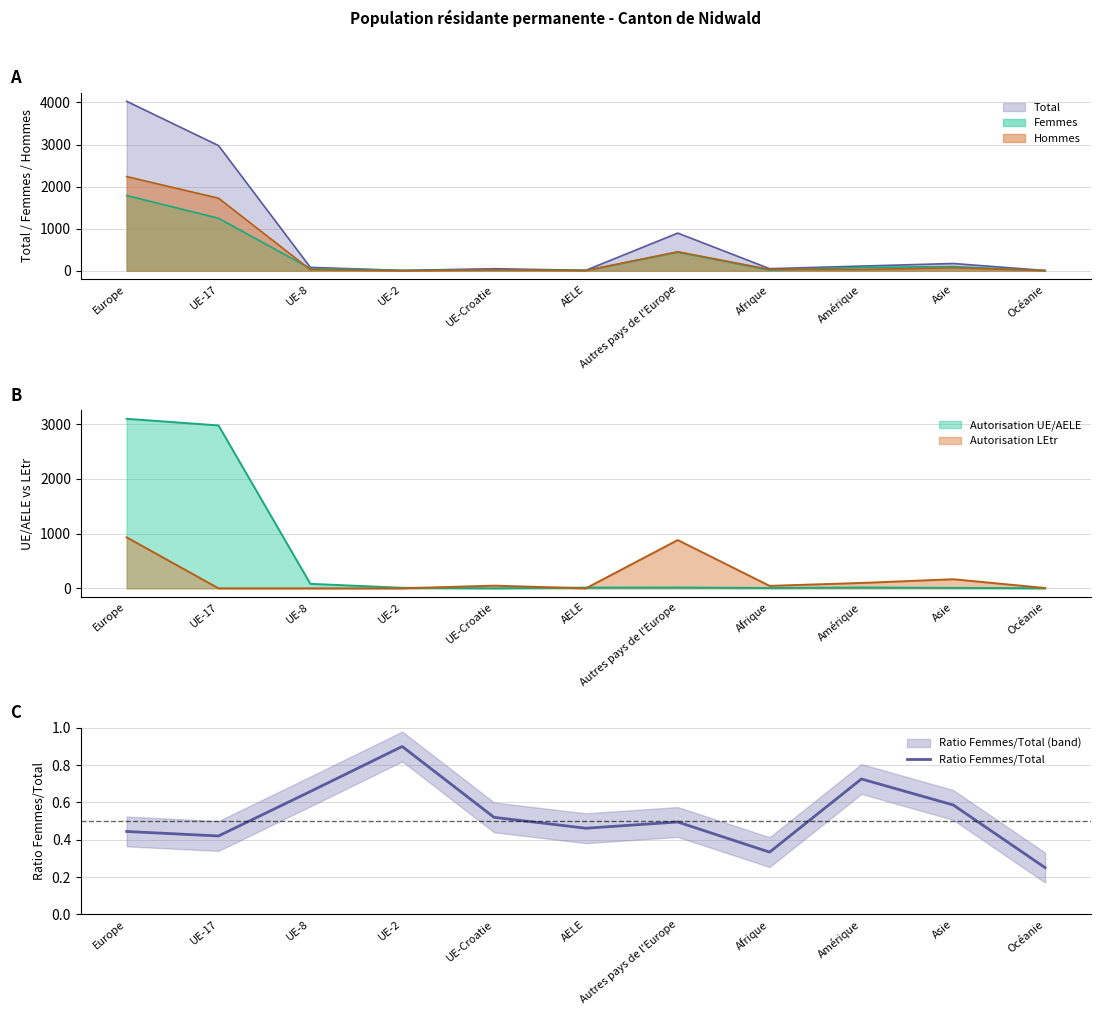

Reading right to left, transcribe all the data shown in this chart.

0.2	0.6	0.7	0.3	0.5	0.5	0.5	0.9	0.7	0.4	0.4